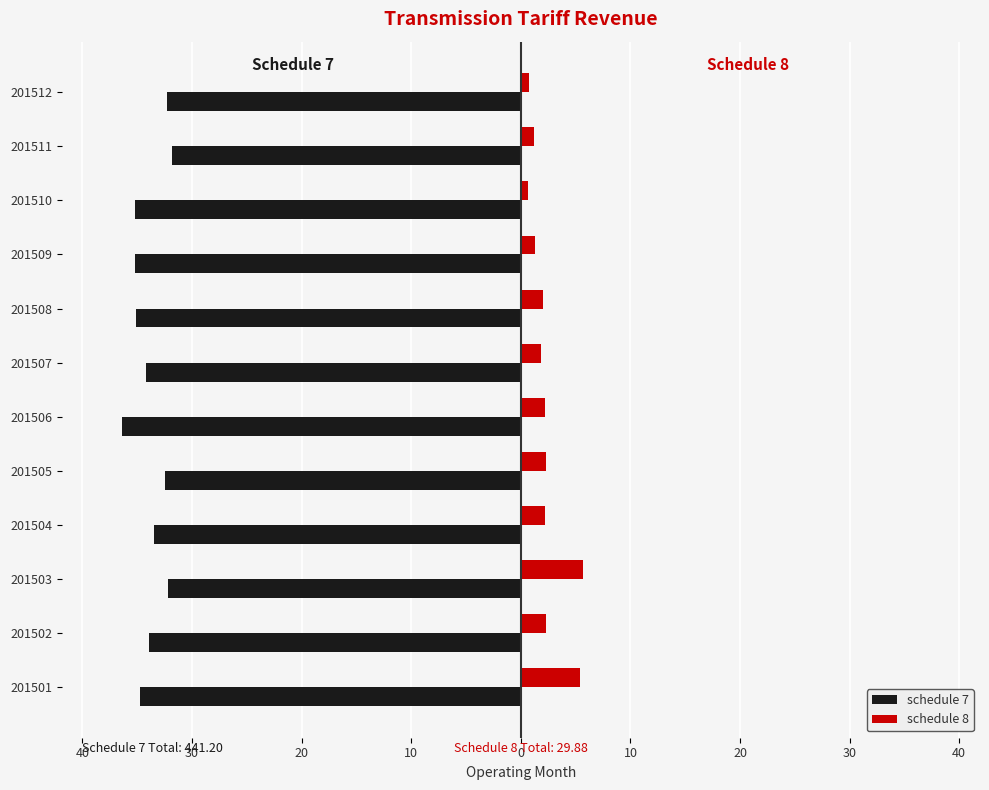

Which series has the largest range (max minus min)?

schedule 8